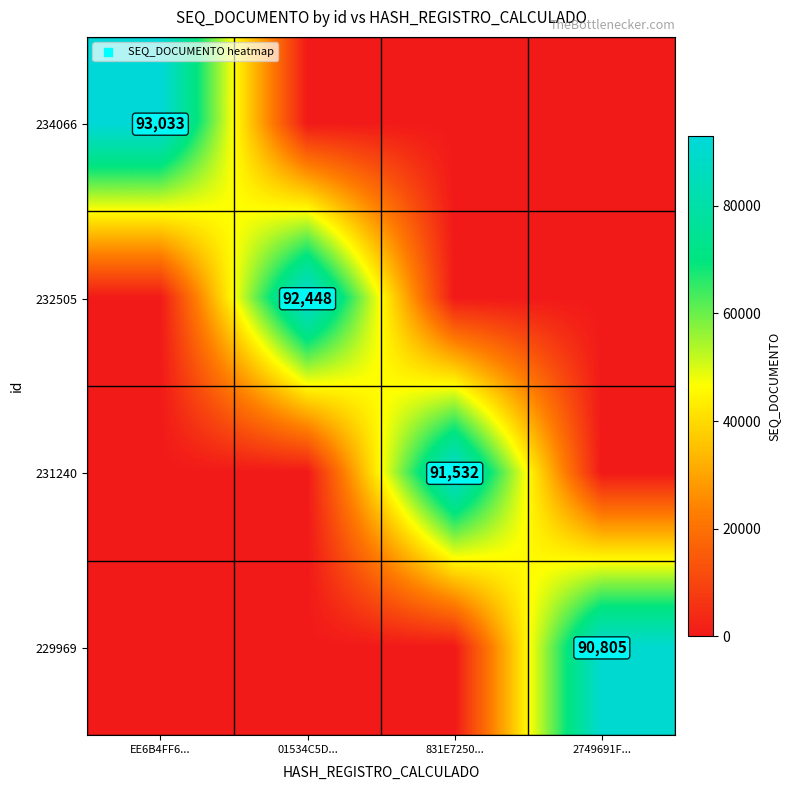

The 234066 series shows 93033 at EE6B4FF6.... True or false?

True